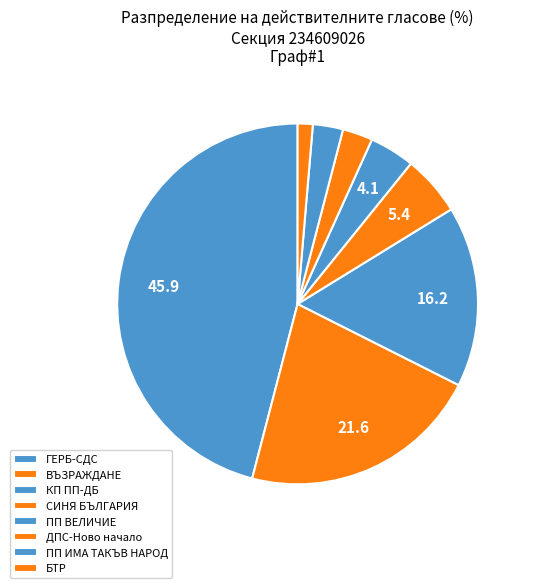

How many segments does this pie chart have?

8